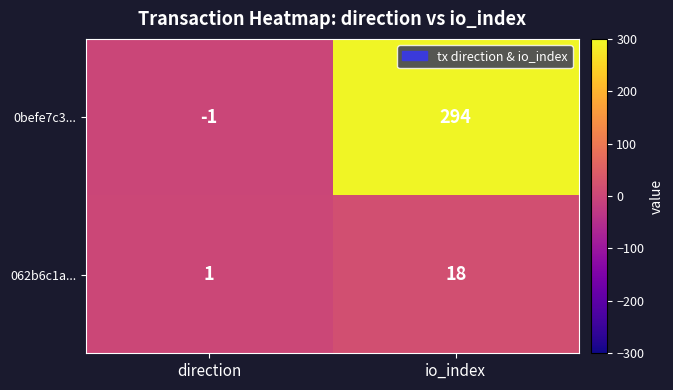

Reading right to left, what are all the values shown in this chart?

0befe7c3...: 294	-1
062b6c1a...: 18	1